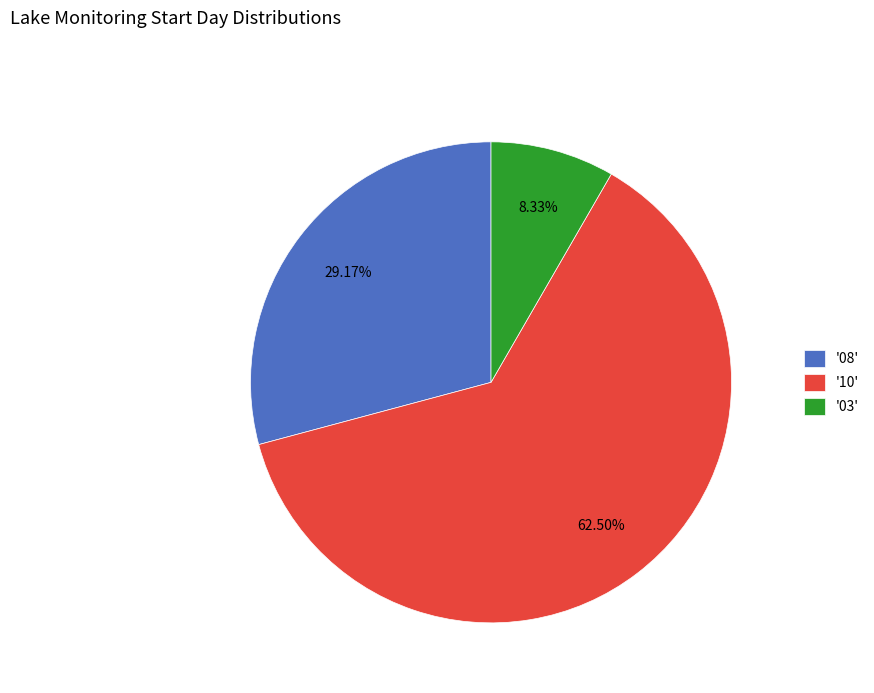

Does '10' account for over 50% of the chart?

Yes